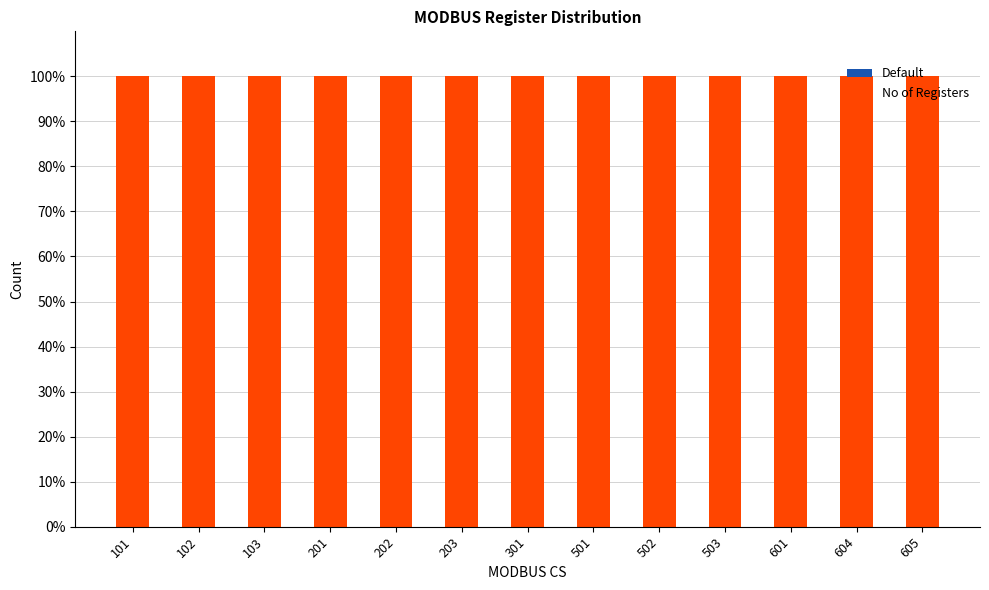

The No of Registers series shows 135 at 102. True or false?

False